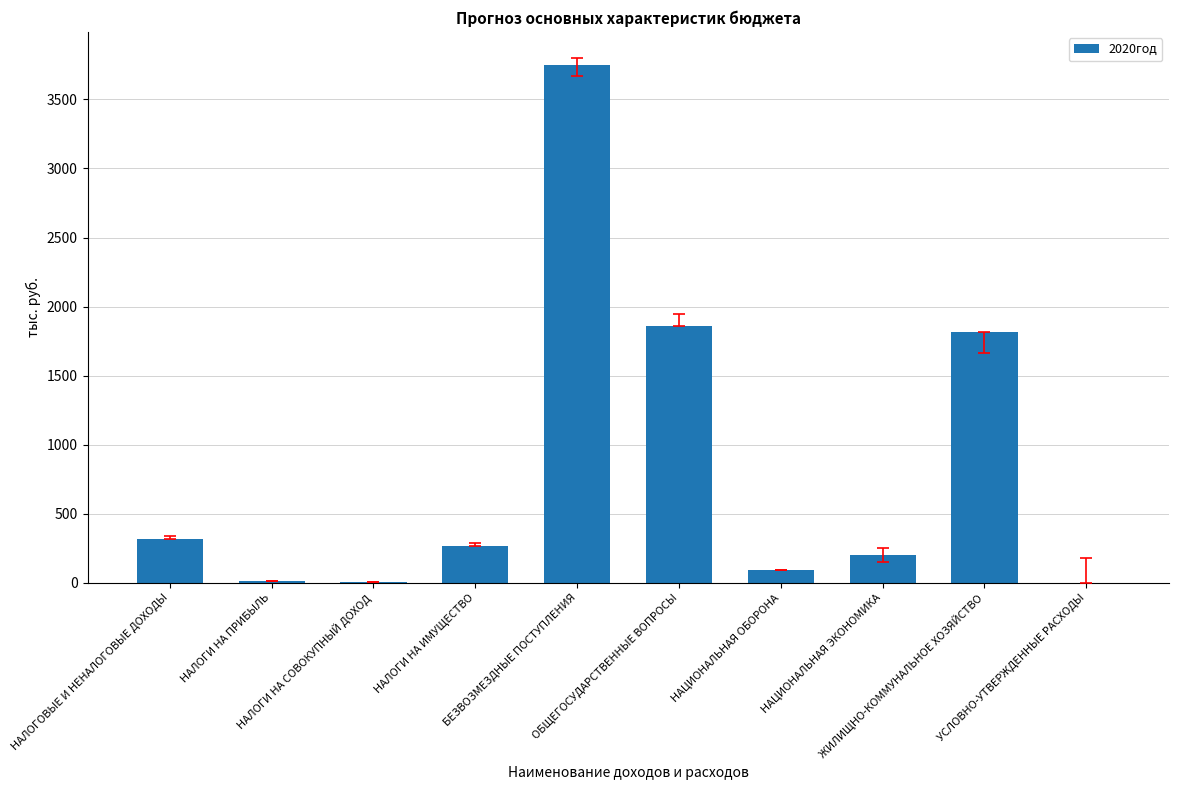

What is the sum of all values?

8319.6